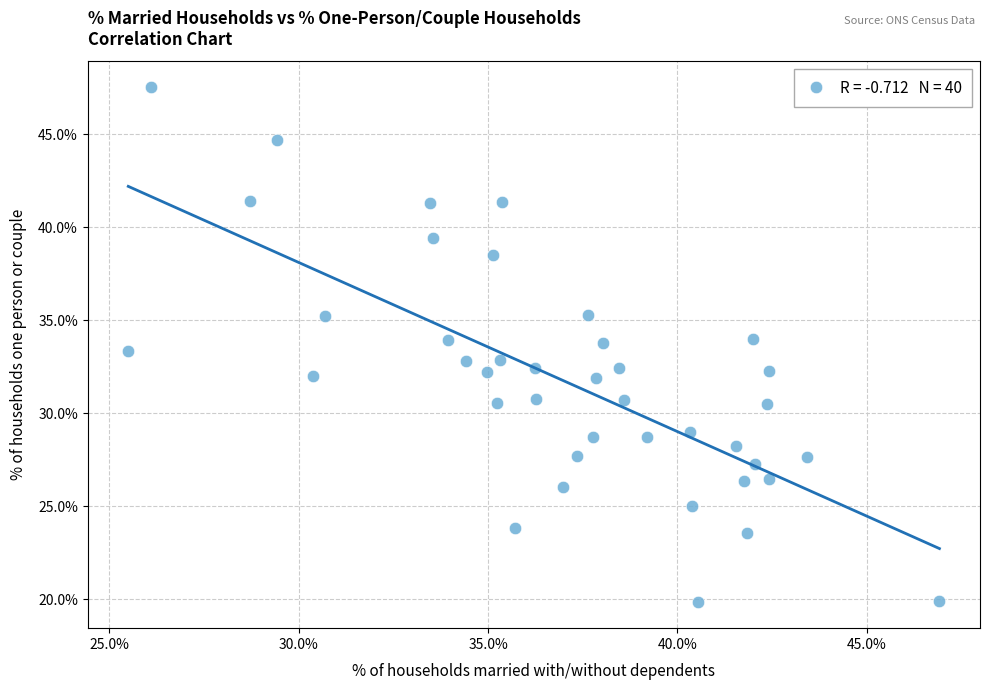

What is the range of Y values (max minus min)?

27.7